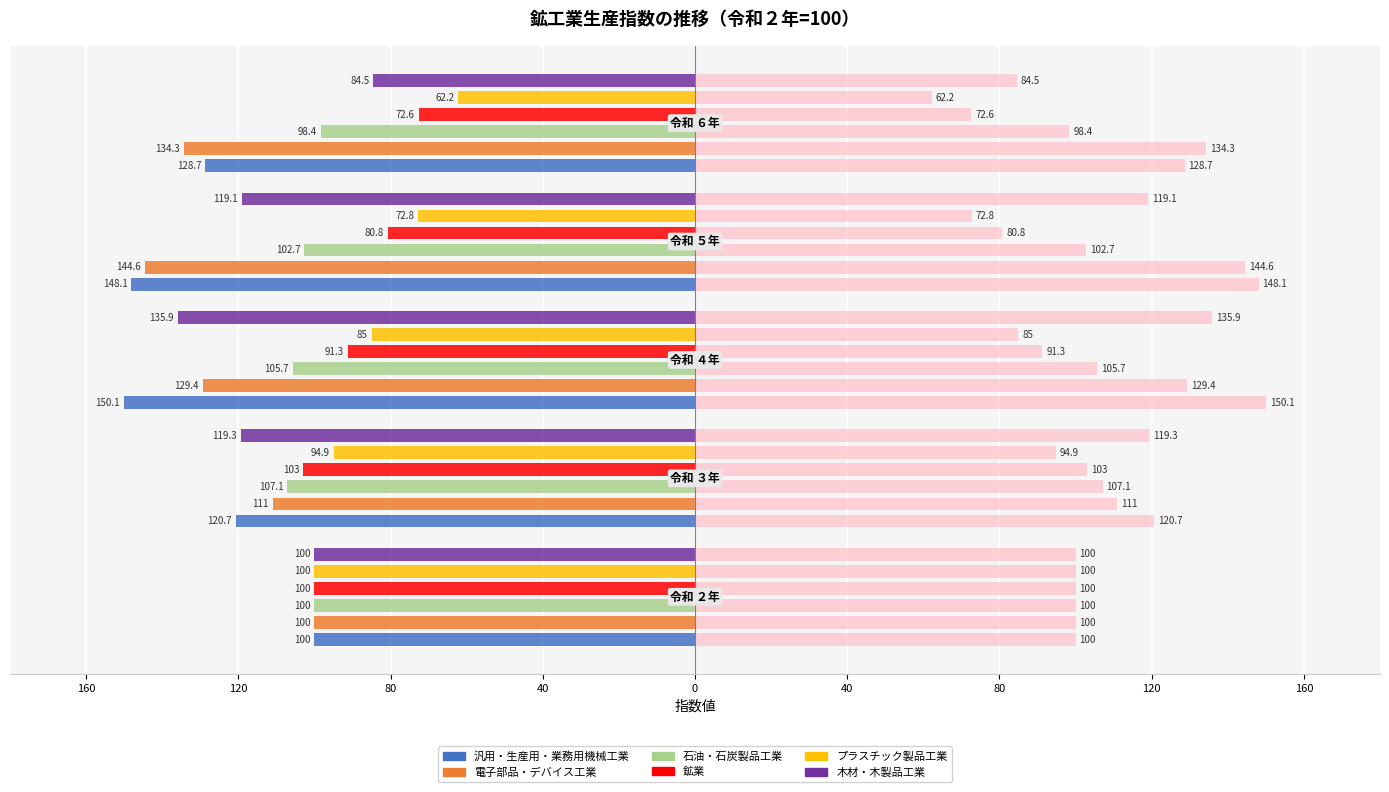

The value of 電子部品・デバイス工業 at 120 is -195.4. True or false?

False